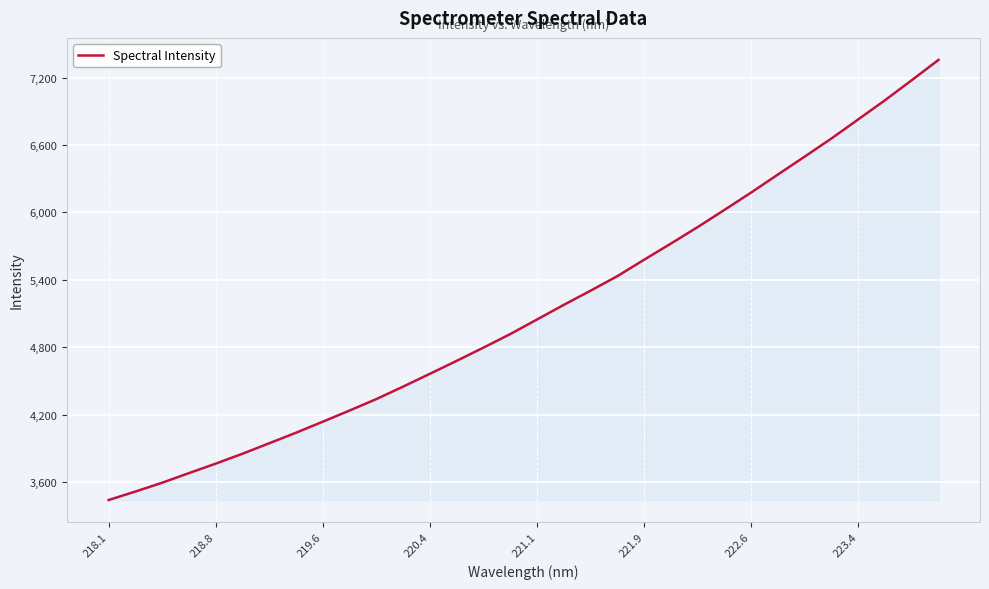

Reading right to left, extract all data points from this chart.

7357.0	7176.6	6998.3	6828.0	6658.3	6497.3	6337.9	6177.7	6022.9	5870.2	5723.5	5579.8	5433.6	5304.4	5178.4	5048.1	4918.3	4797.8	4680.3	4565.0	4451.0	4339.9	4237.9	4138.6	4040.3	3946.6	3853.1	3764.9	3680.6	3594.9	3516.4	3440.9